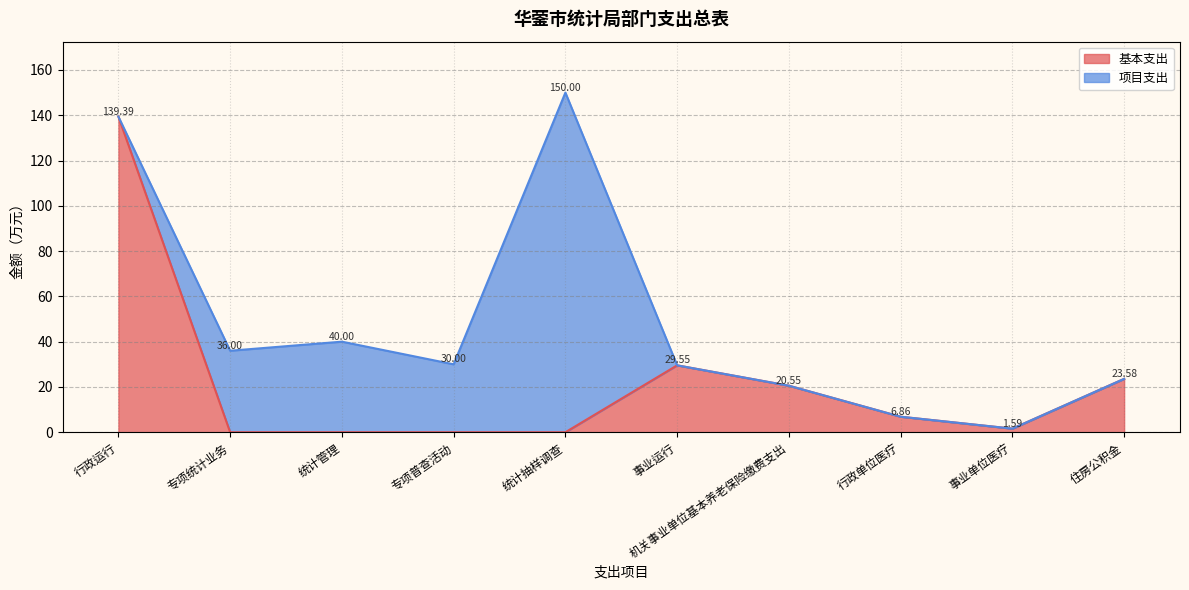

At which category does the data reach its first local valley?

事业单位医疗